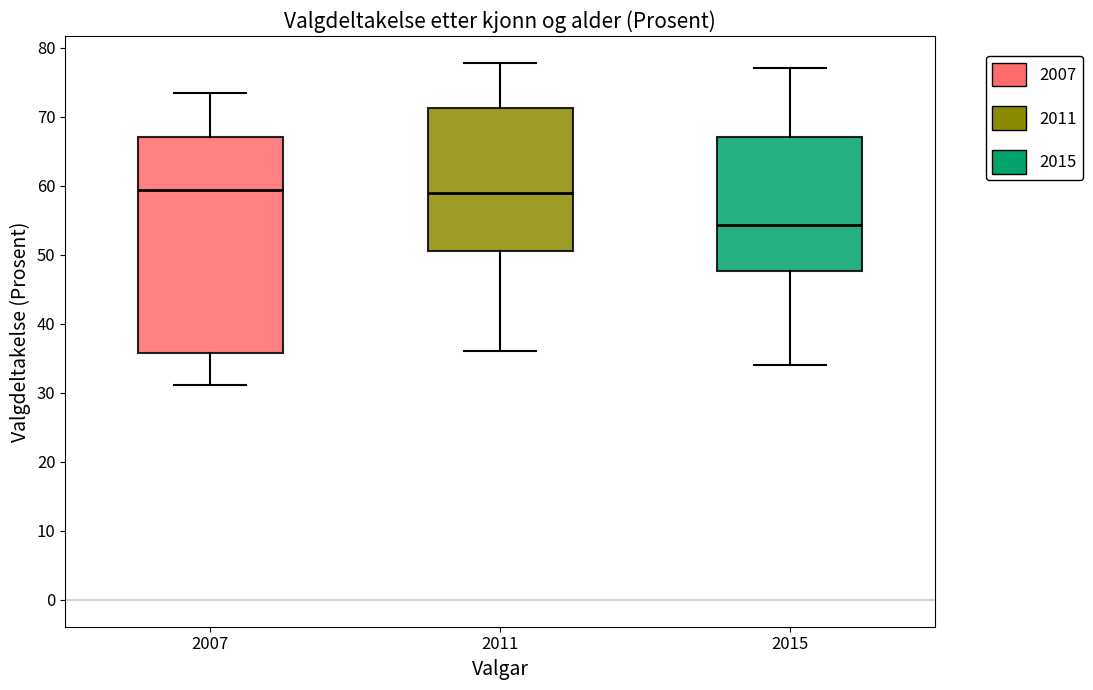

Reading left to right, read every box against the y-axis: the position of its median line, the range the box covers, and the ends of its whiskers. The values are not printed on the chart, so give them approximately, as read against the axis.

2007: median 59, box 36 to 67, whiskers 31 to 73
2011: median 59, box 51 to 71, whiskers 36 to 78
2015: median 54, box 48 to 67, whiskers 34 to 77